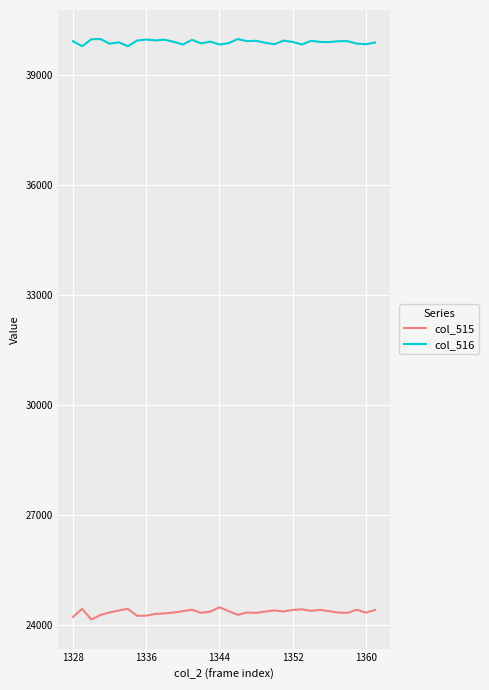

What is the sum of all col_515 values?

828246